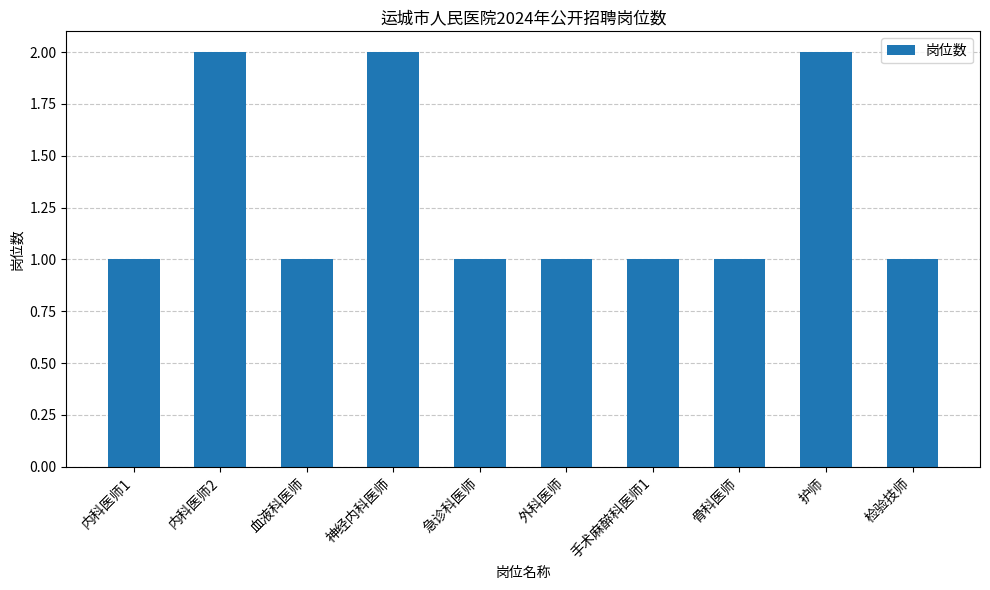

What is the value of the 1st bar from the left?

1